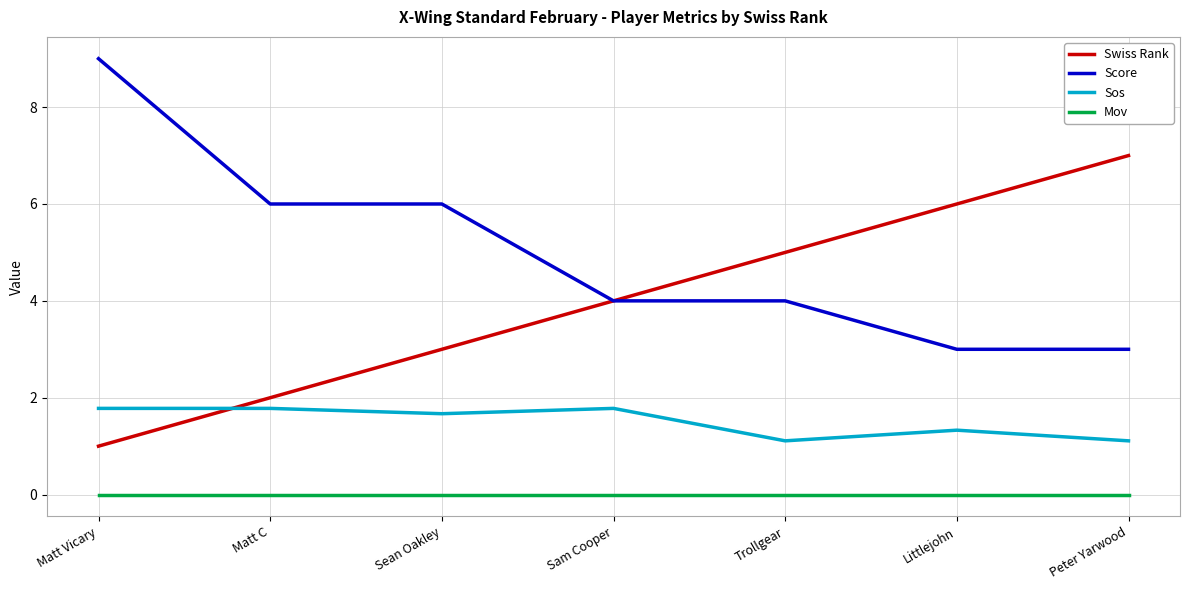

What is the highest value of the Score series?

9.0